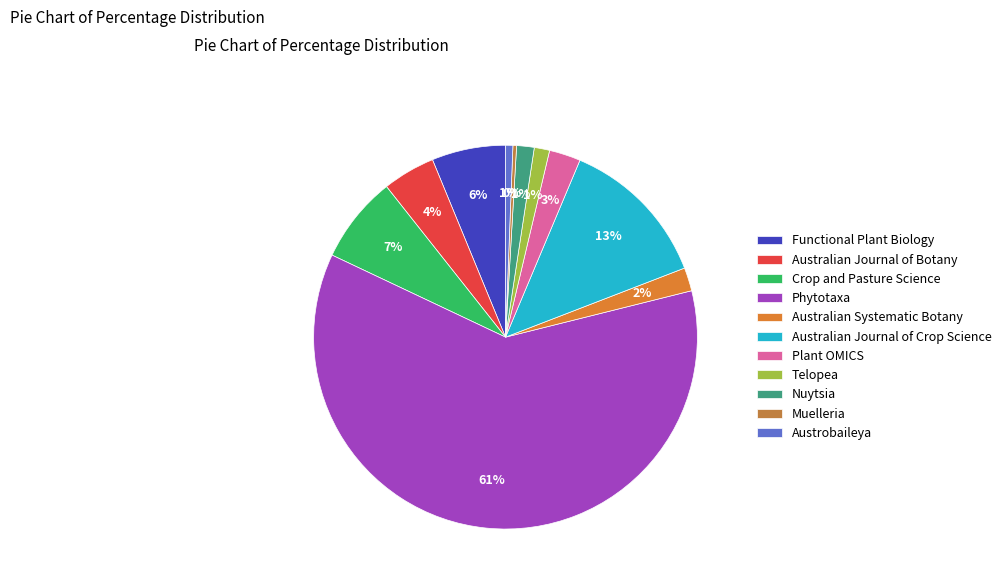

What percentage do Crop and Pasture Science and Nuytsia together represent?

8.8%